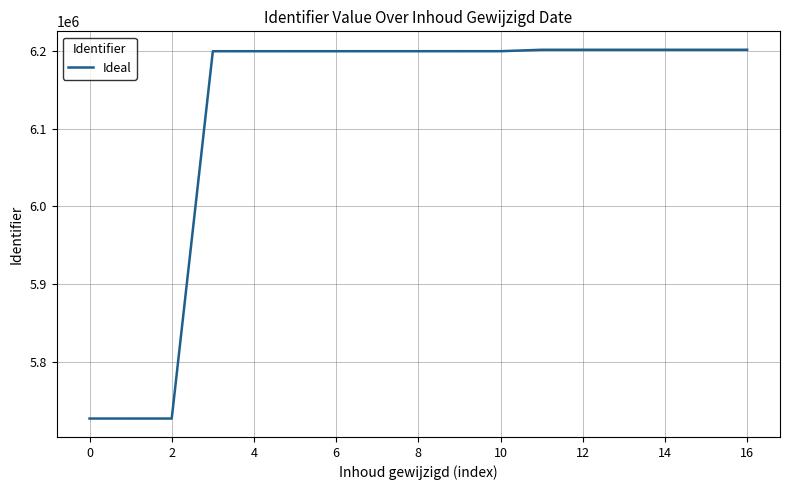

What is the greatest value displayed?

6201651